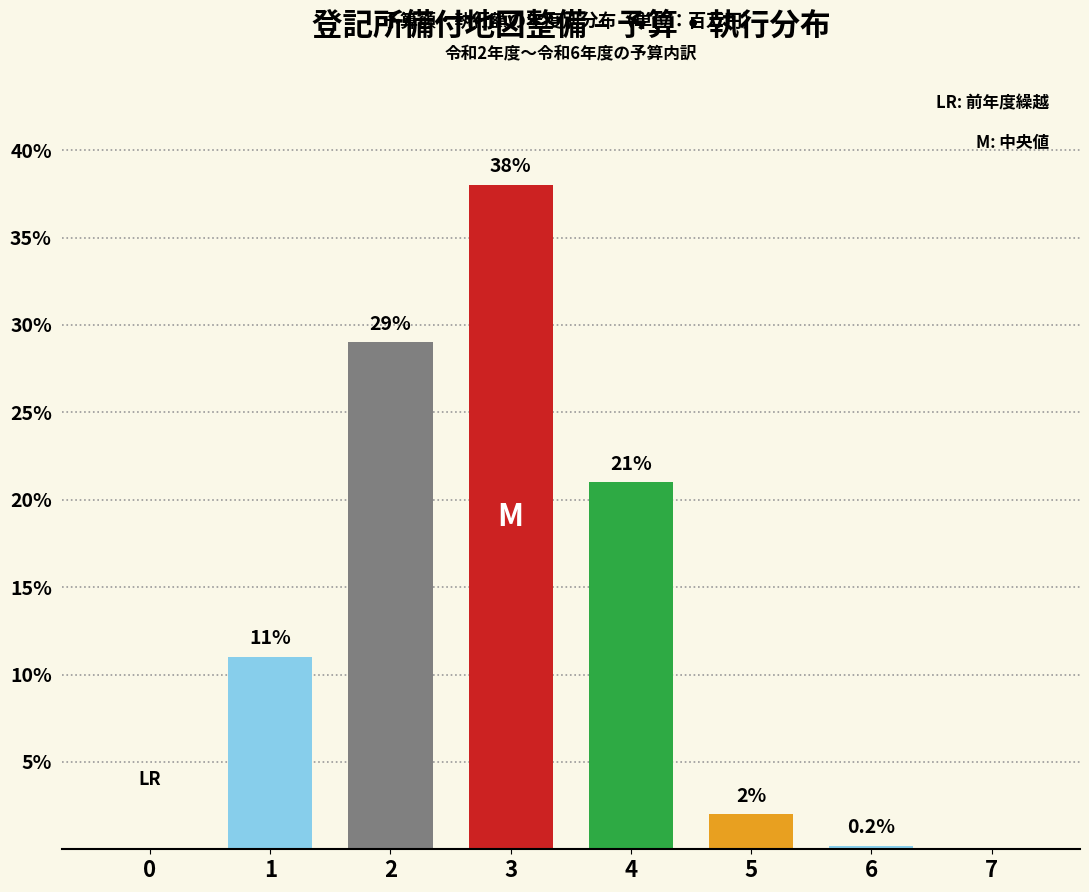

Reading left to right, list all the values displayed in this chart.

0=0.0	1=11.0	2=29.0	3=38.0	4=21.0	5=2.0	6=0.2	7=0.0